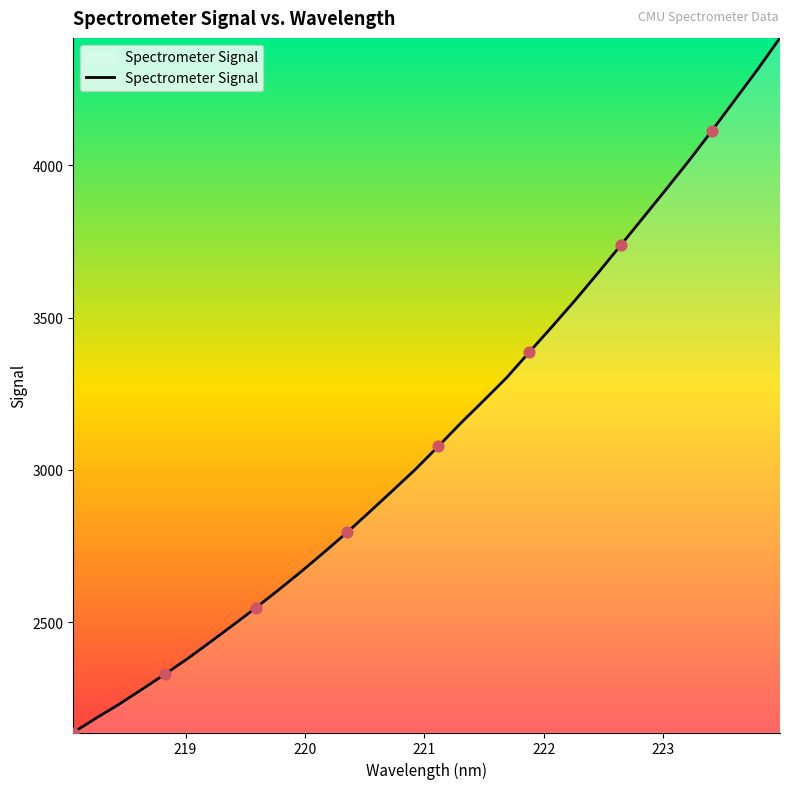

What is the difference between the maximum and minimum values?

2280.7